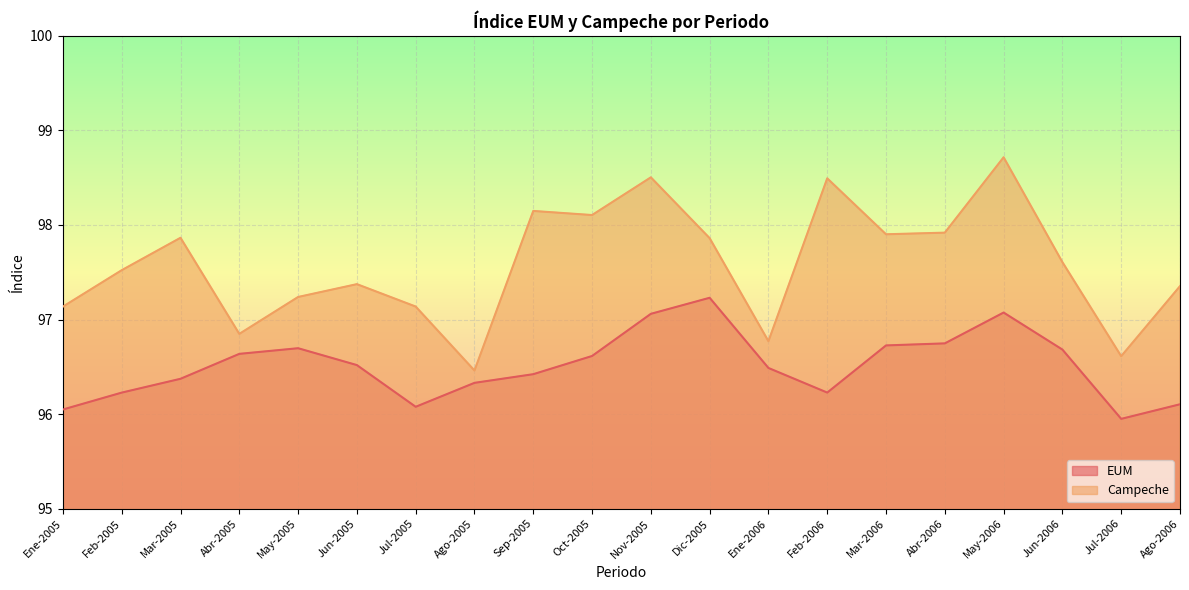

What is the value of the Campeche point at the 15th from the left?

97.9